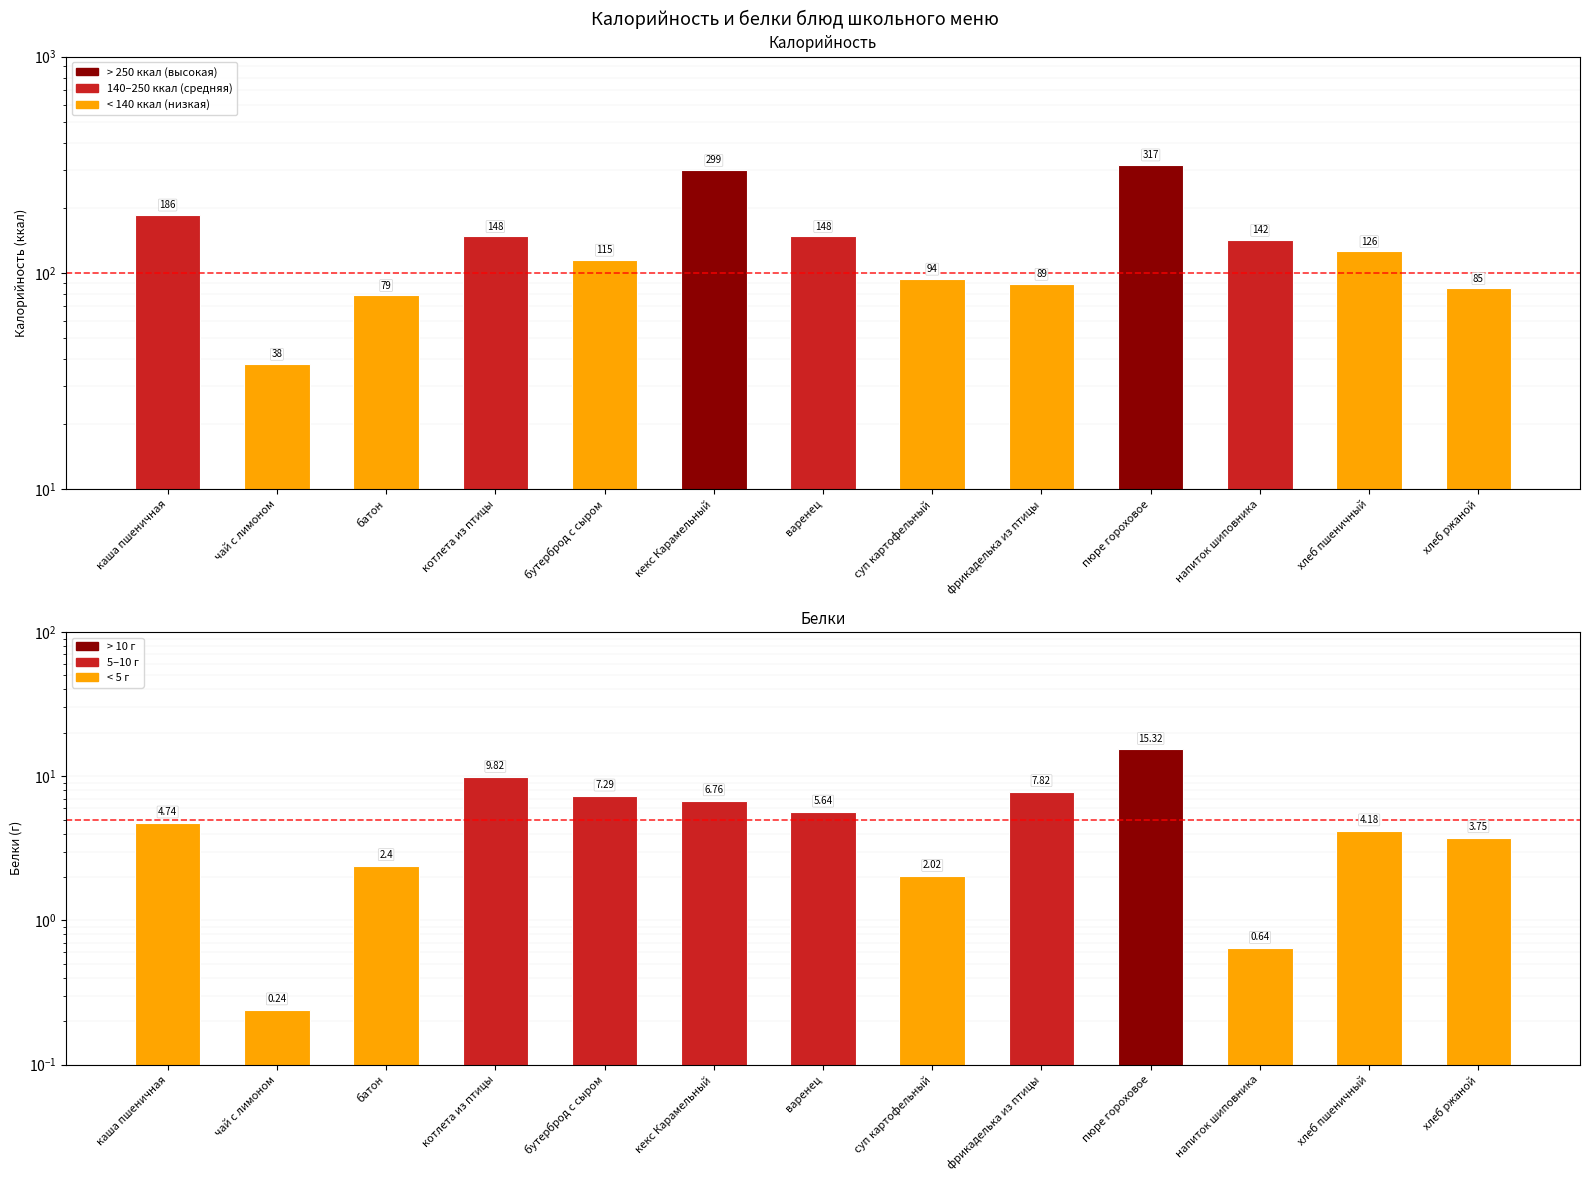

What is the maximum value shown in the chart?

317.0